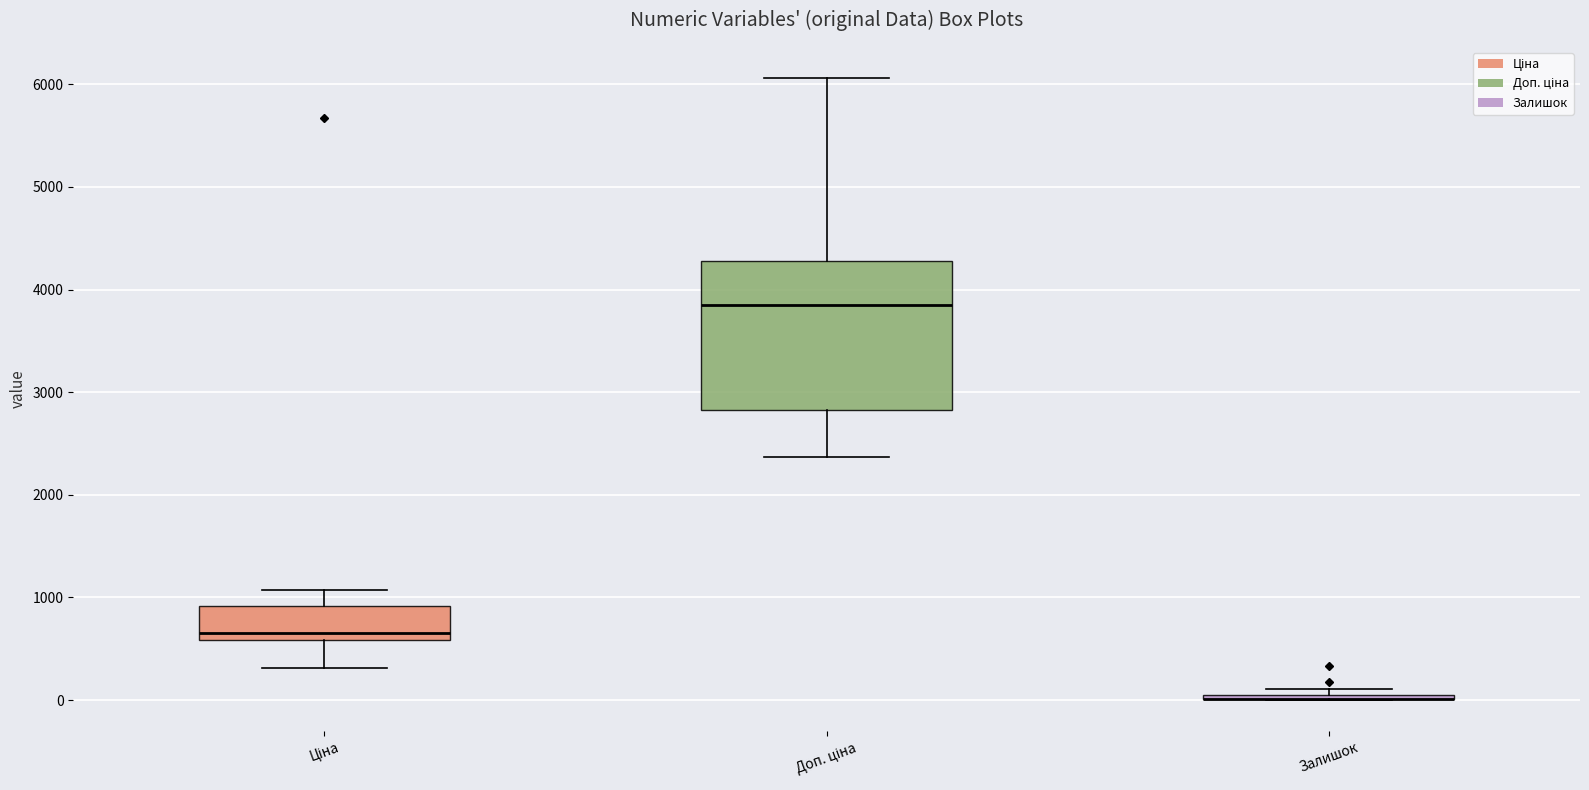

Which box is the tallest, from its lower edge to its upper edge?

Доп. ціна